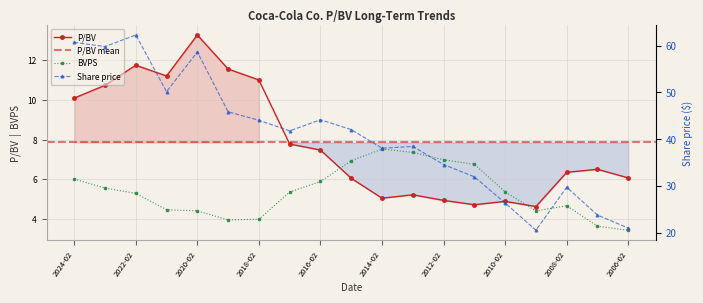

At which label is P/BV closest to 8?

2017-02-24